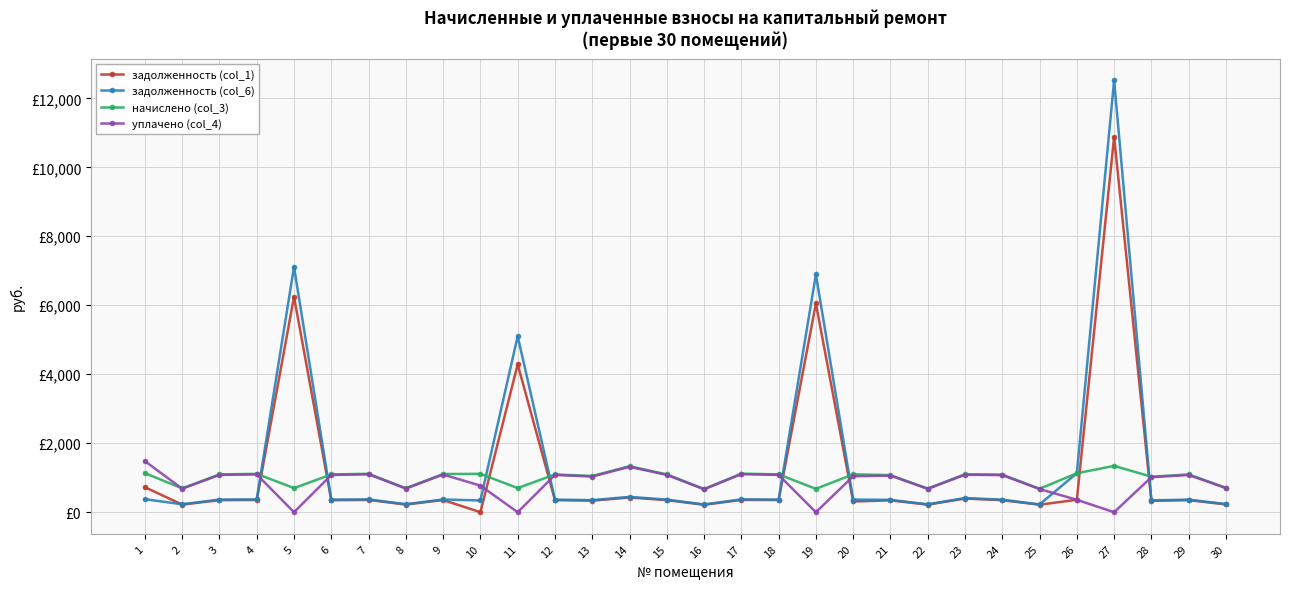

What is the spread (max minus min) of values at 27?

12519.8